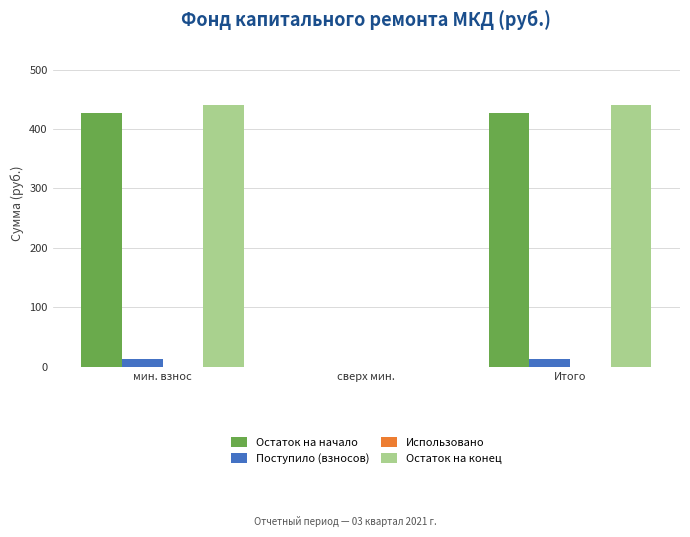

How many data points does each series have?

3